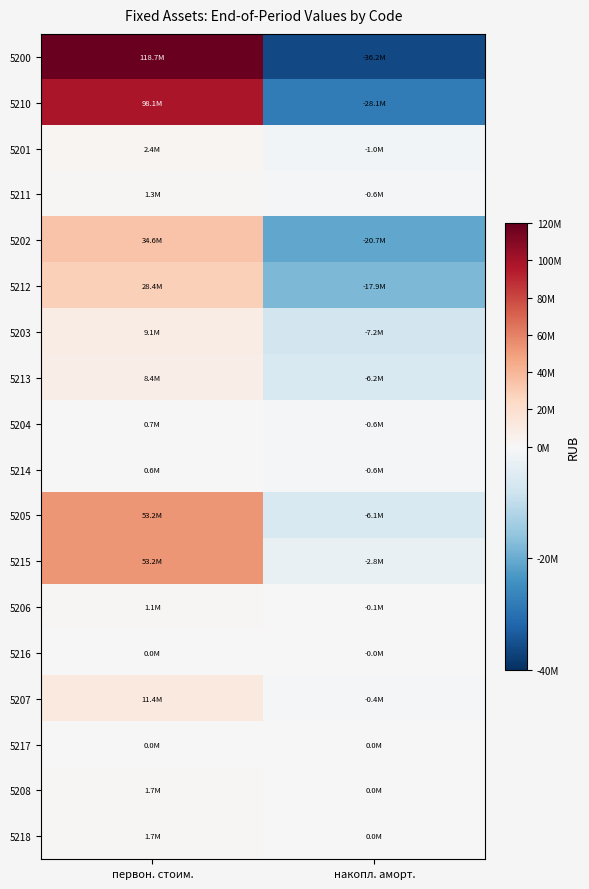

Rank the series by their maximum value, from highest to lowest.

5200, 5210, 5205, 5215, 5202, 5212, 5207, 5203, 5213, 5201, 5208, 5218, 5211, 5206, 5204, 5214, 5216, 5217